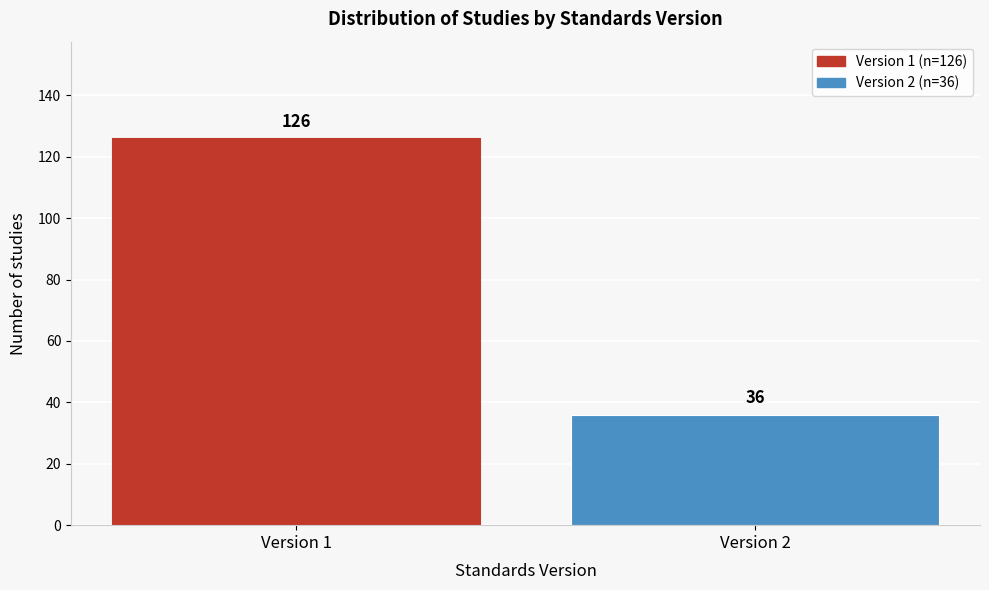

Reading left to right, transcribe all the data shown in this chart.

Version 1=126	Version 2=36